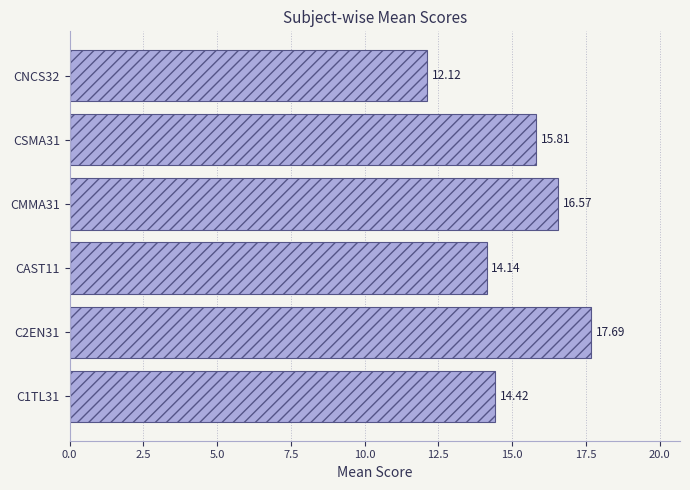

What is the average value?

15.1